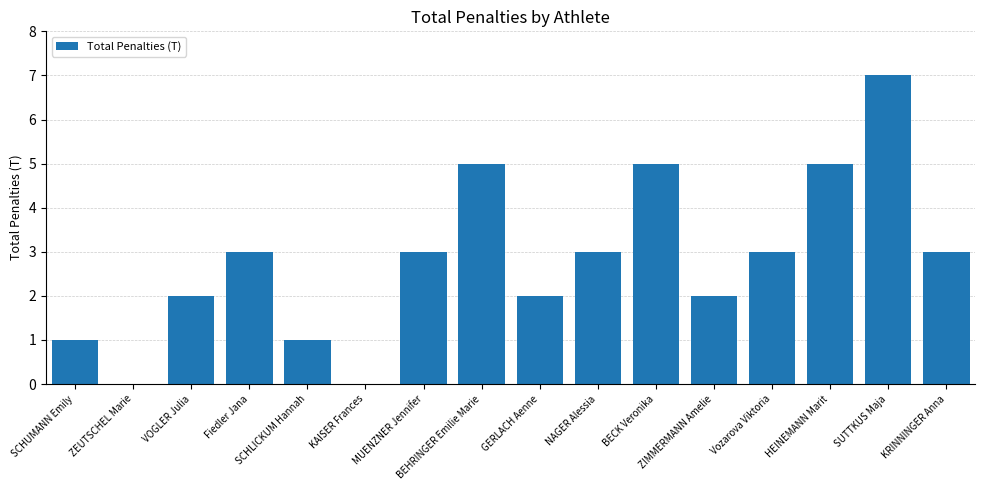

What is the greatest value displayed?

7